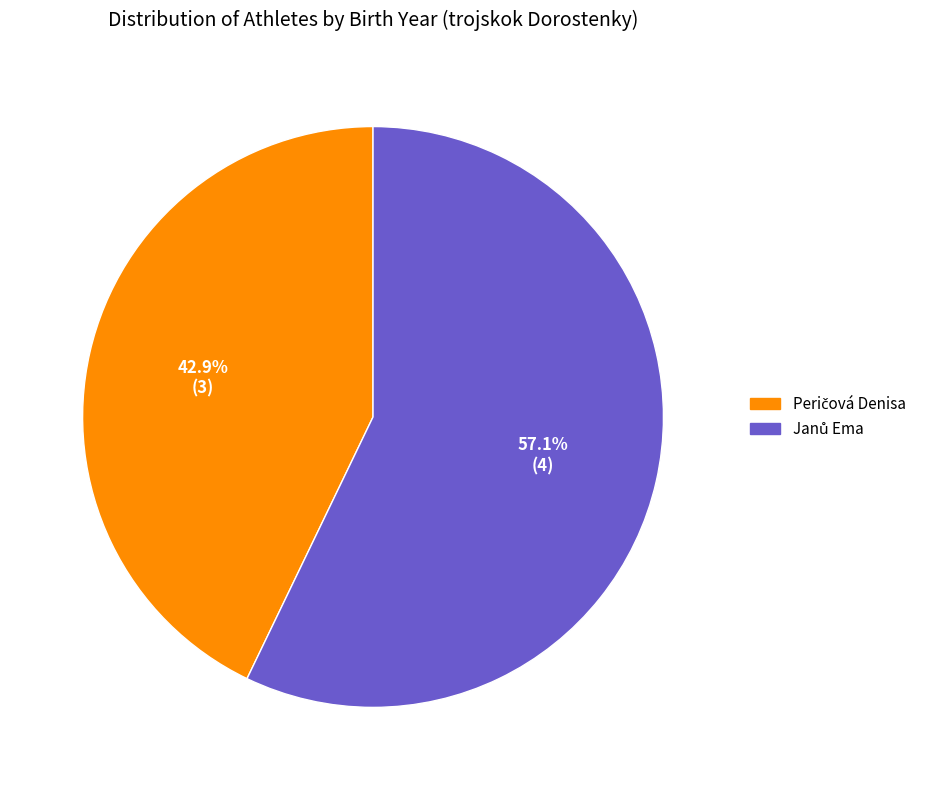

Is there a majority slice in this chart?

Yes